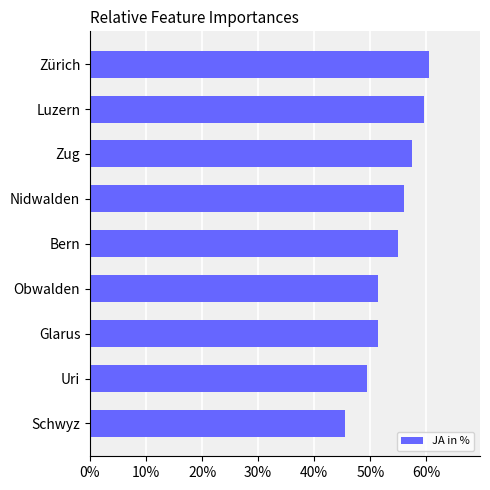

What is the label of the 5th bar from the top?

Bern